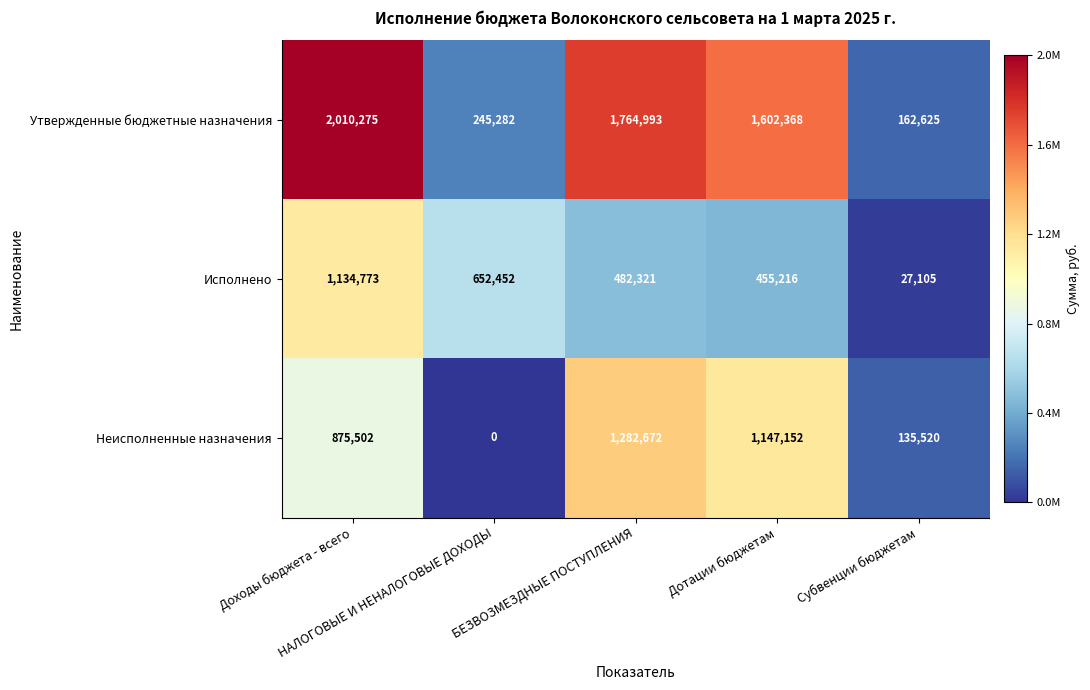

What is the difference between the maximum and second lowest values in the Исполнено series?

679557